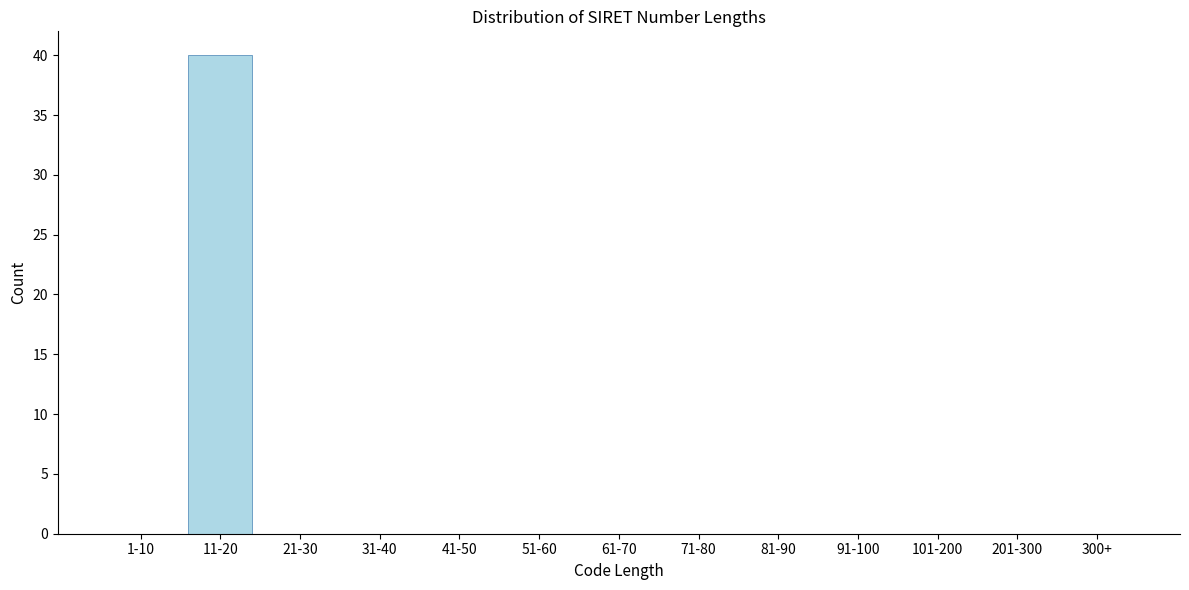

Reading left to right, extract all data points from this chart.

1-10=0	11-20=40	21-30=0	31-40=0	41-50=0	51-60=0	61-70=0	71-80=0	81-90=0	91-100=0	101-200=0	201-300=0	300+=0